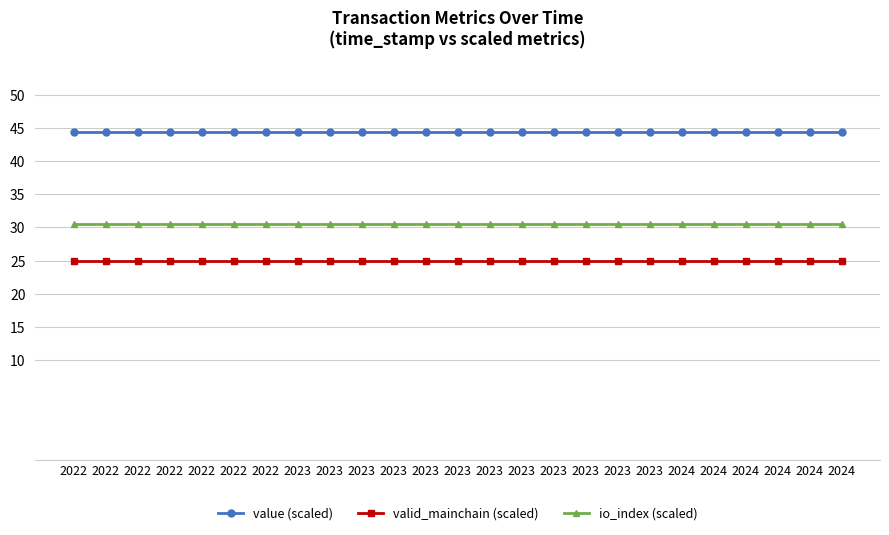

At which label does valid_mainchain (scaled) reach its minimum?

2022